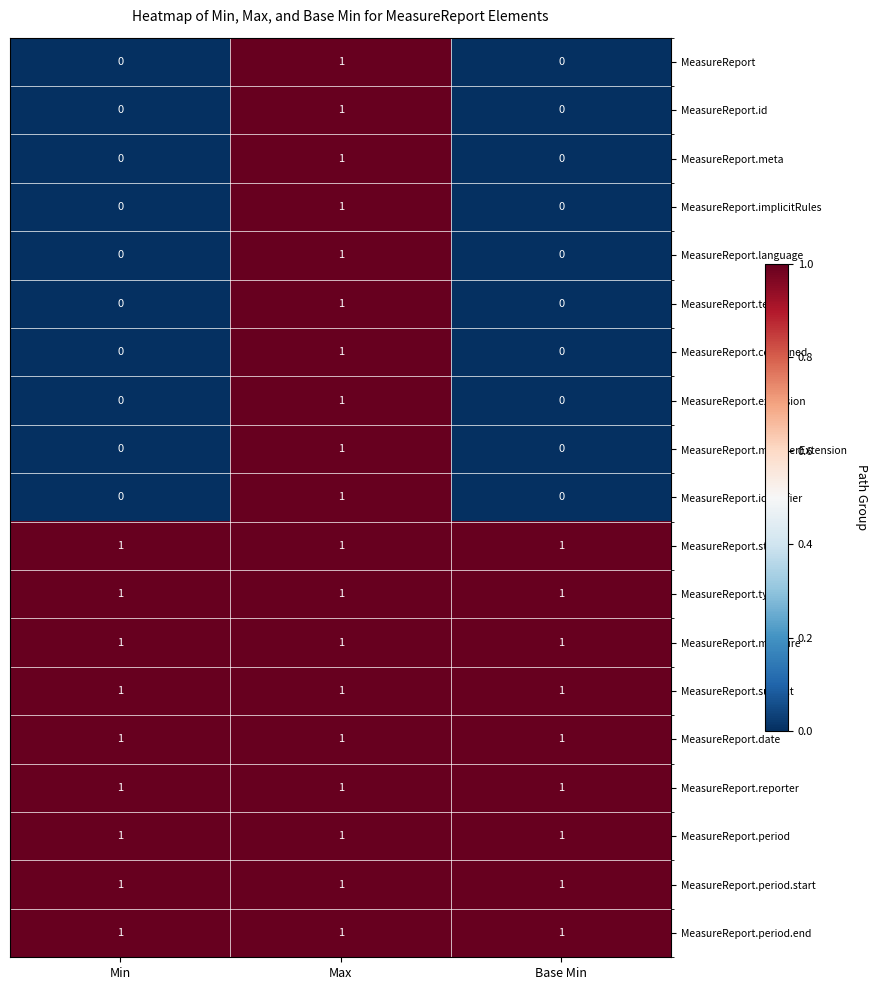

What is the total value across all series at Base Min?

9